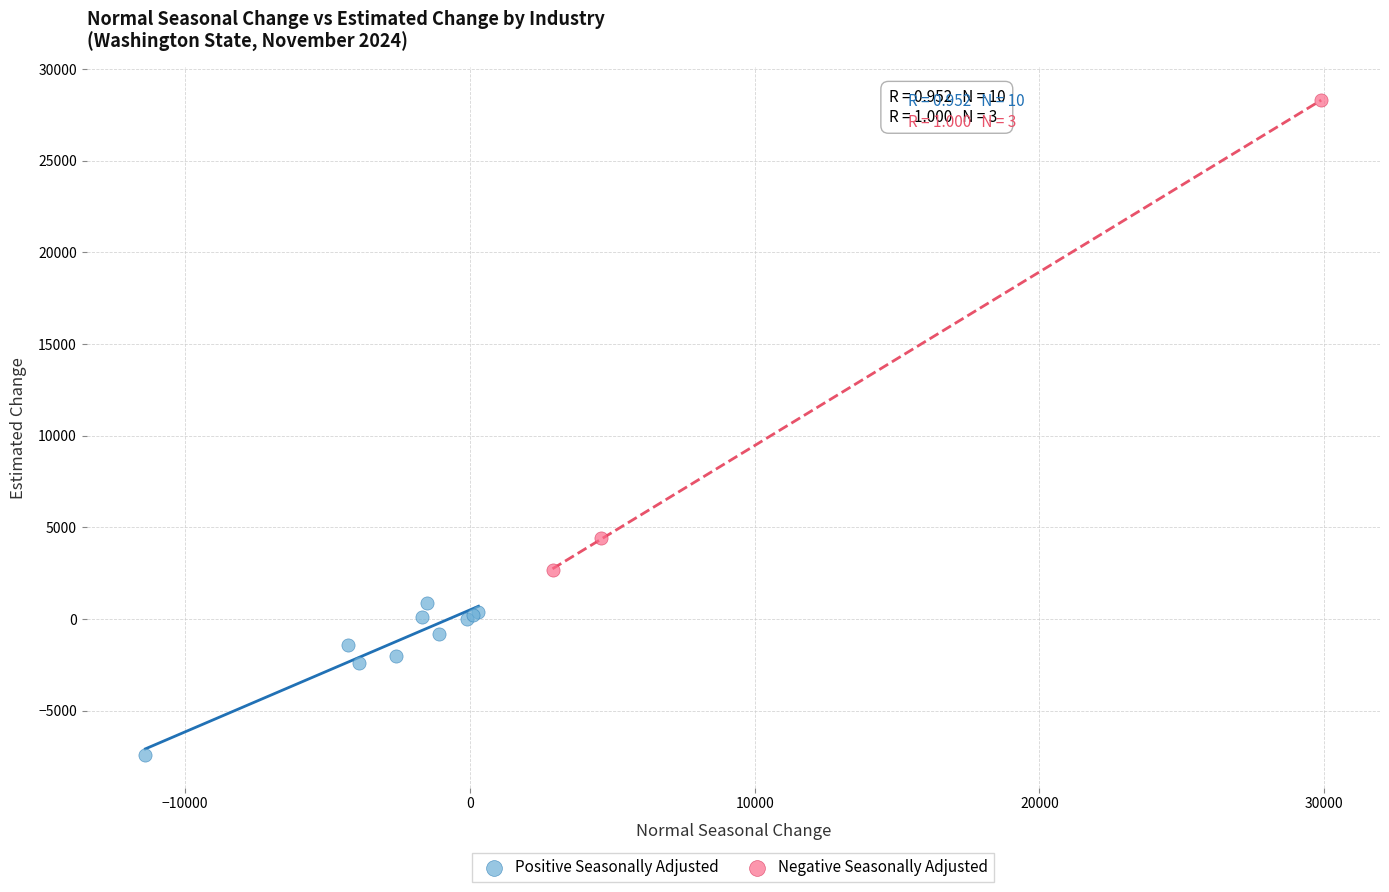

Which series reaches the minimum Y coordinate?

Positive Seasonally Adjusted